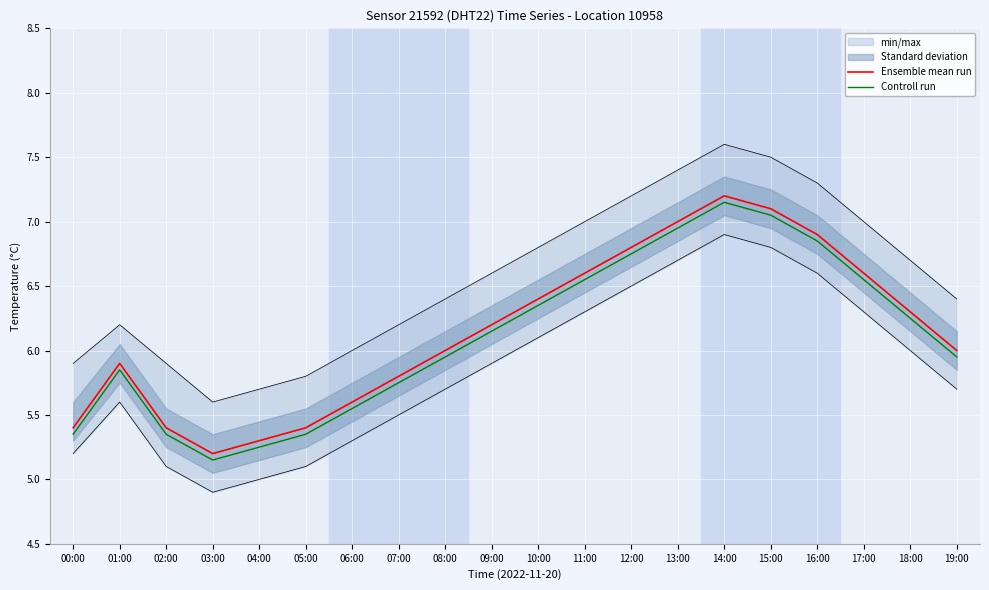

Which series has the largest total across all categories?

Ensemble mean run